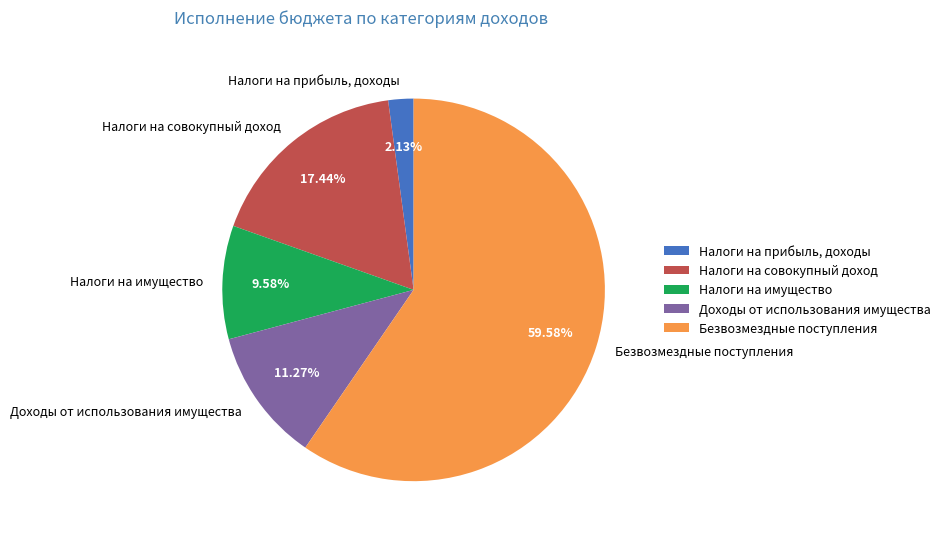

To the nearest percent, what portion does Налоги на имущество represent?

10%